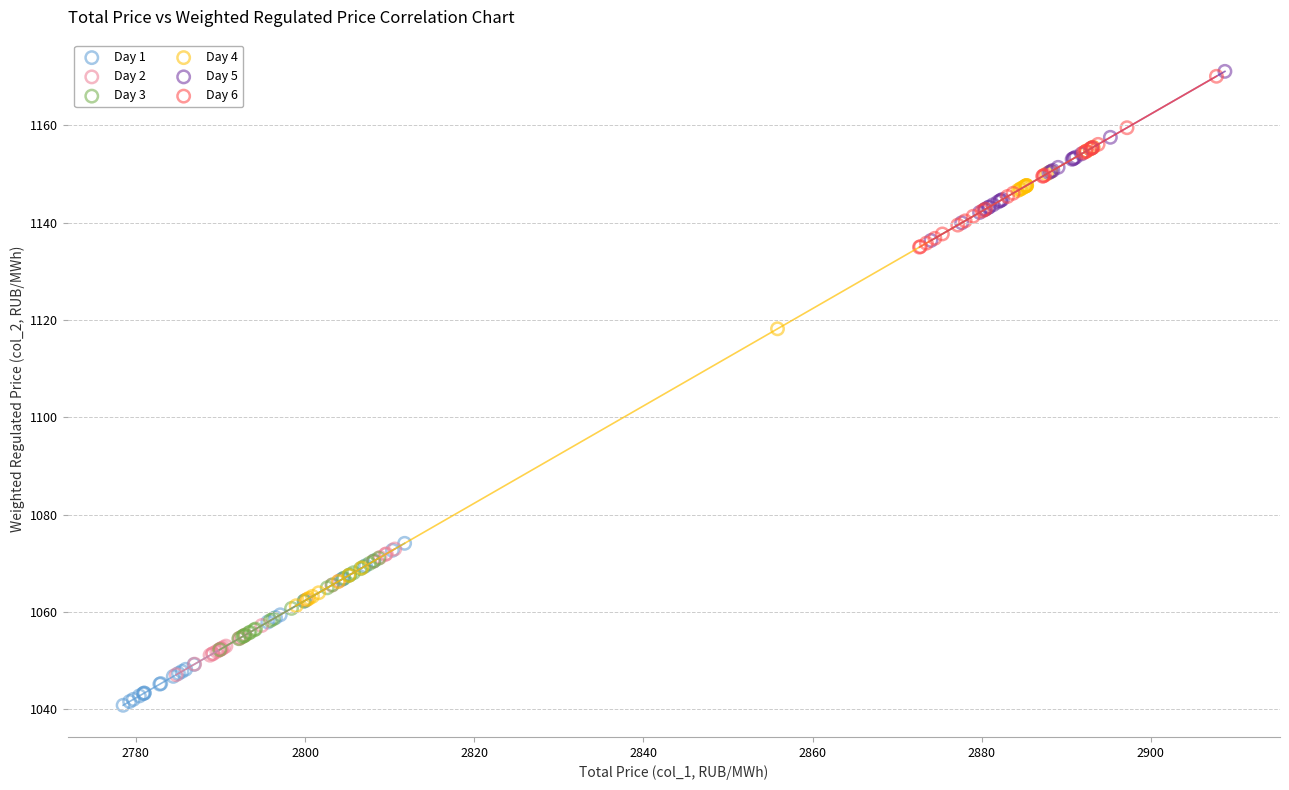

Which series has the widest spread of Y values?

Day 4